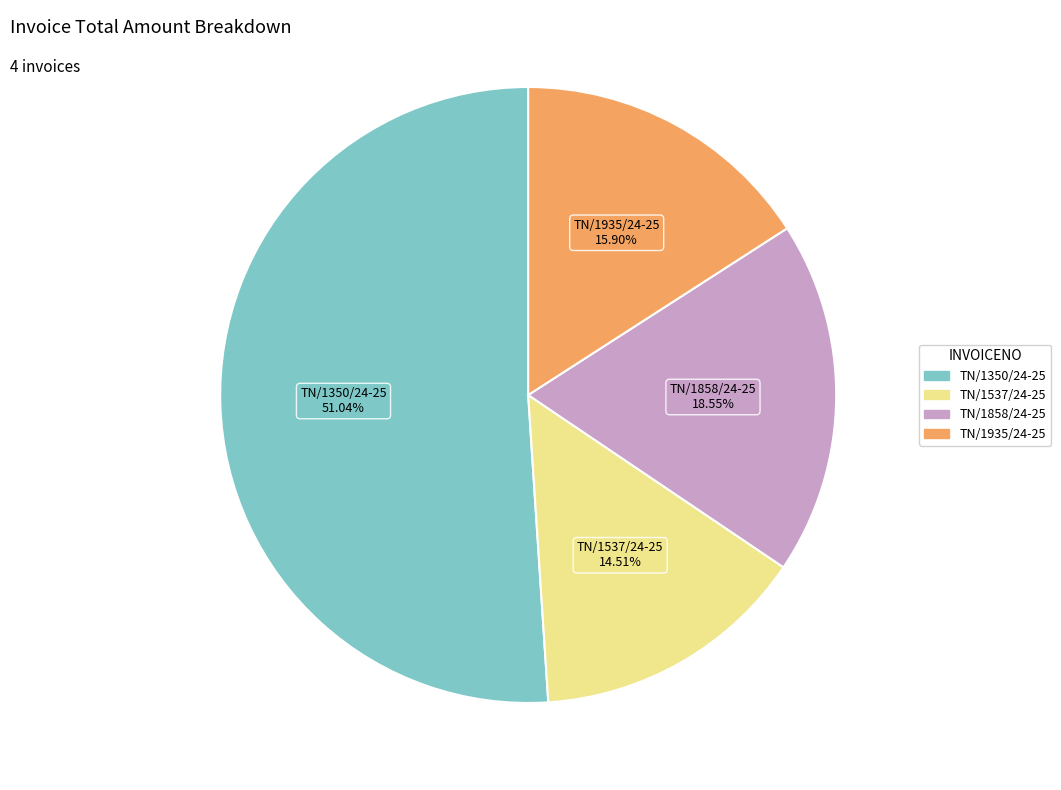

What is the largest slice in the pie chart?

TN/1350/24-25